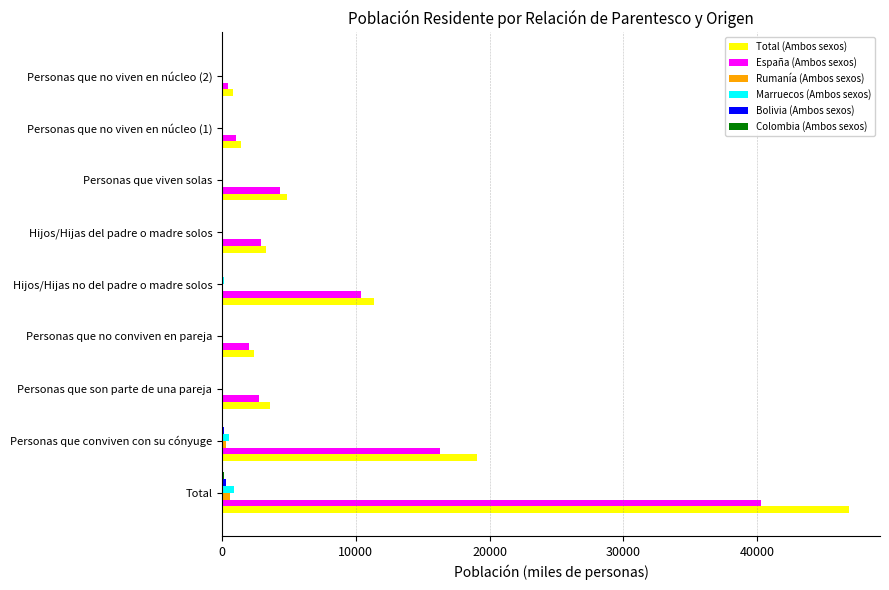

Is it true that Total (Ambos sexos) equals 1881.3 at Personas que viven solas?

False